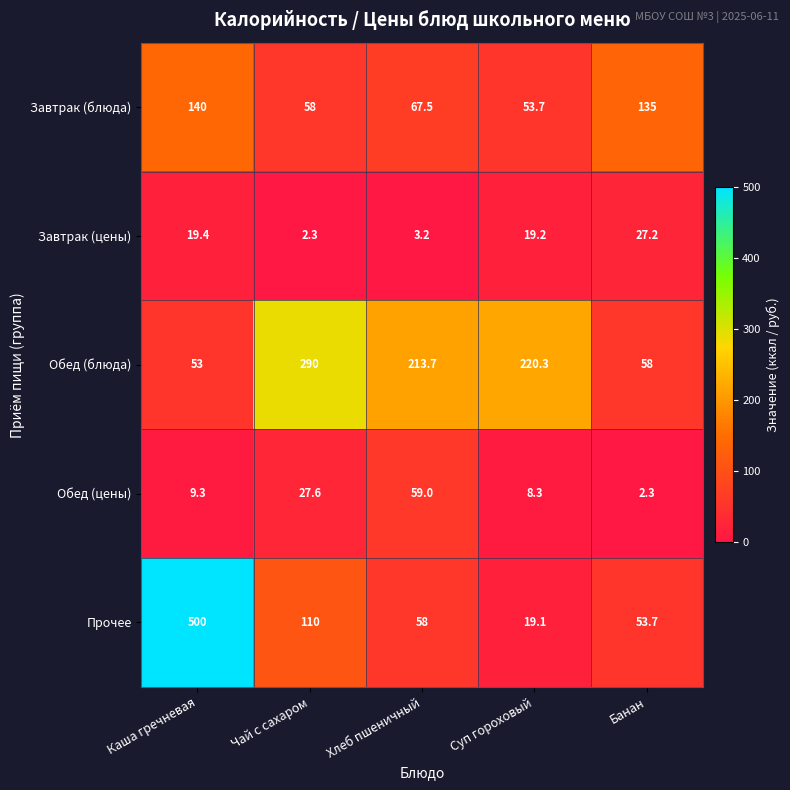

Which category has the lowest value in the Обед (цены) series?

Банан